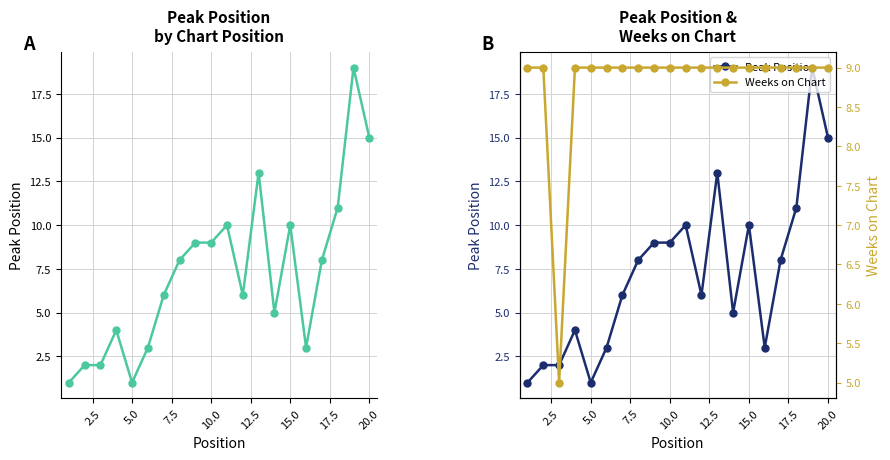

True or false: Weeks on Chart and Peak Position intersect in this chart.

True